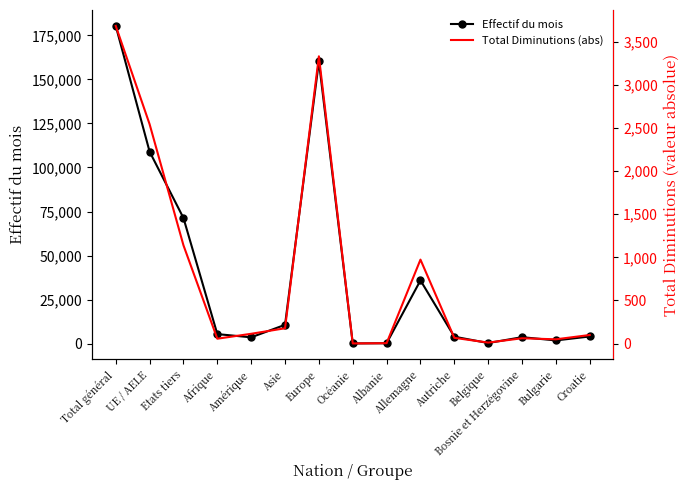

What is the difference between the maximum and minimum values in the Effectif du mois series?

180185